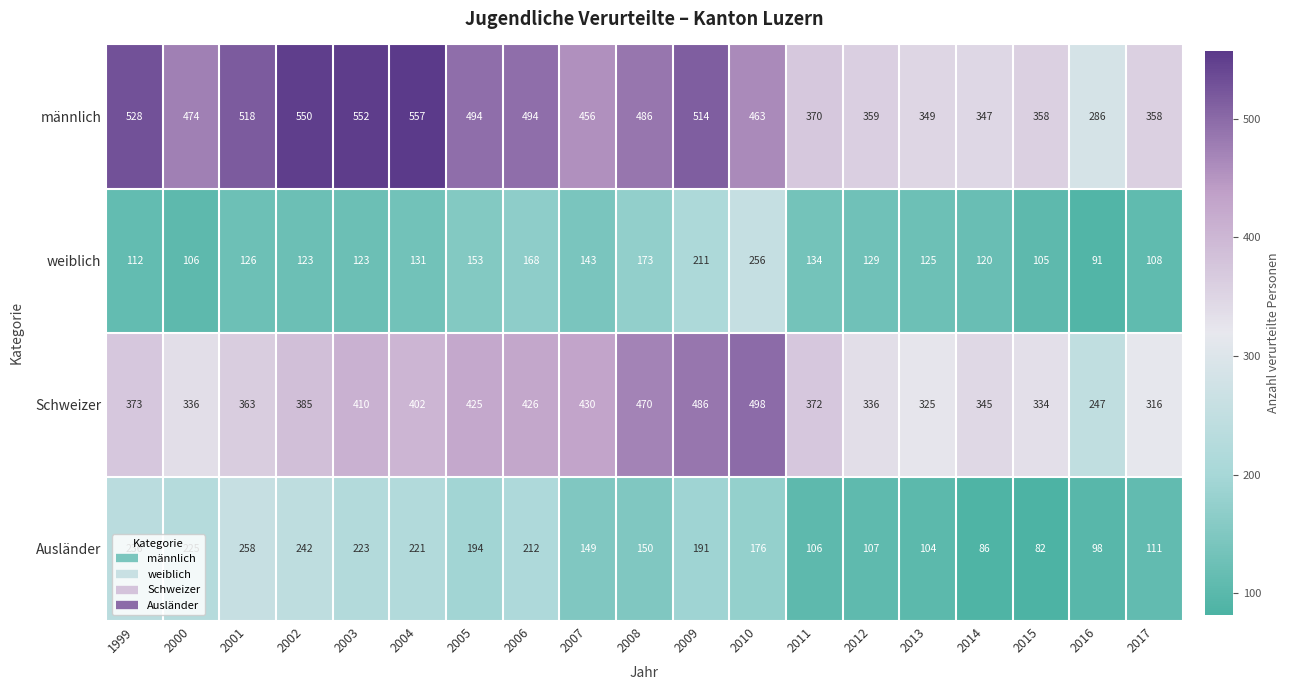

What is the maximum value shown in the chart?

557